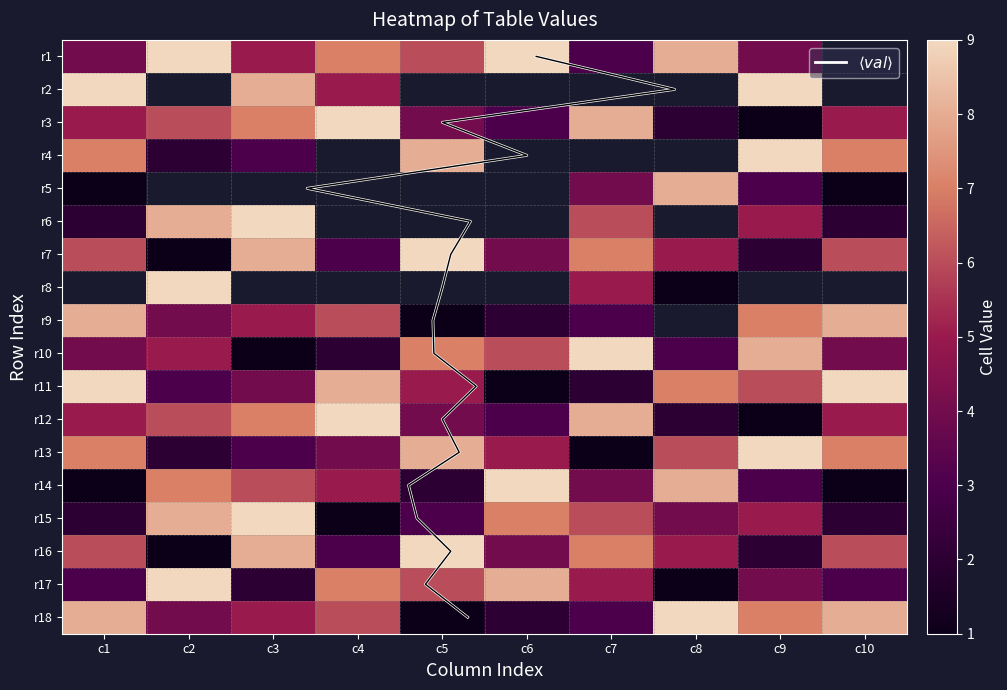

How many data points does each series have?

10